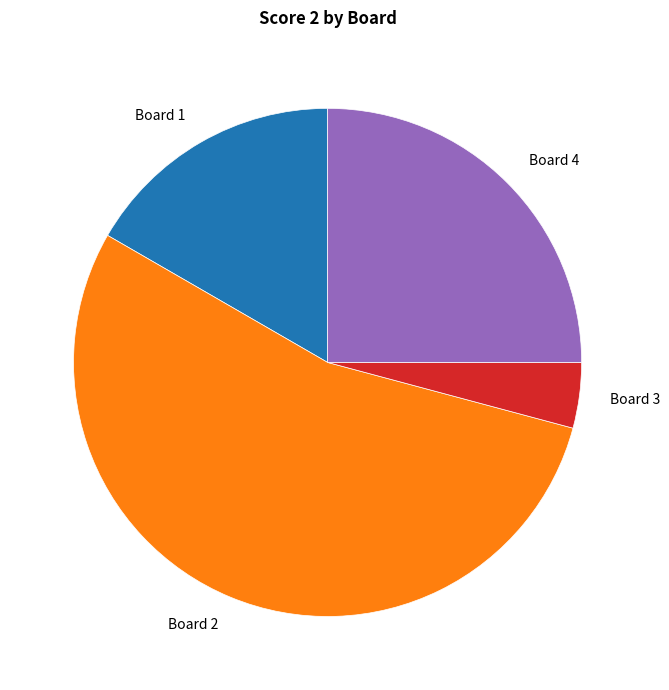

What is the largest slice in the pie chart?

Board 2